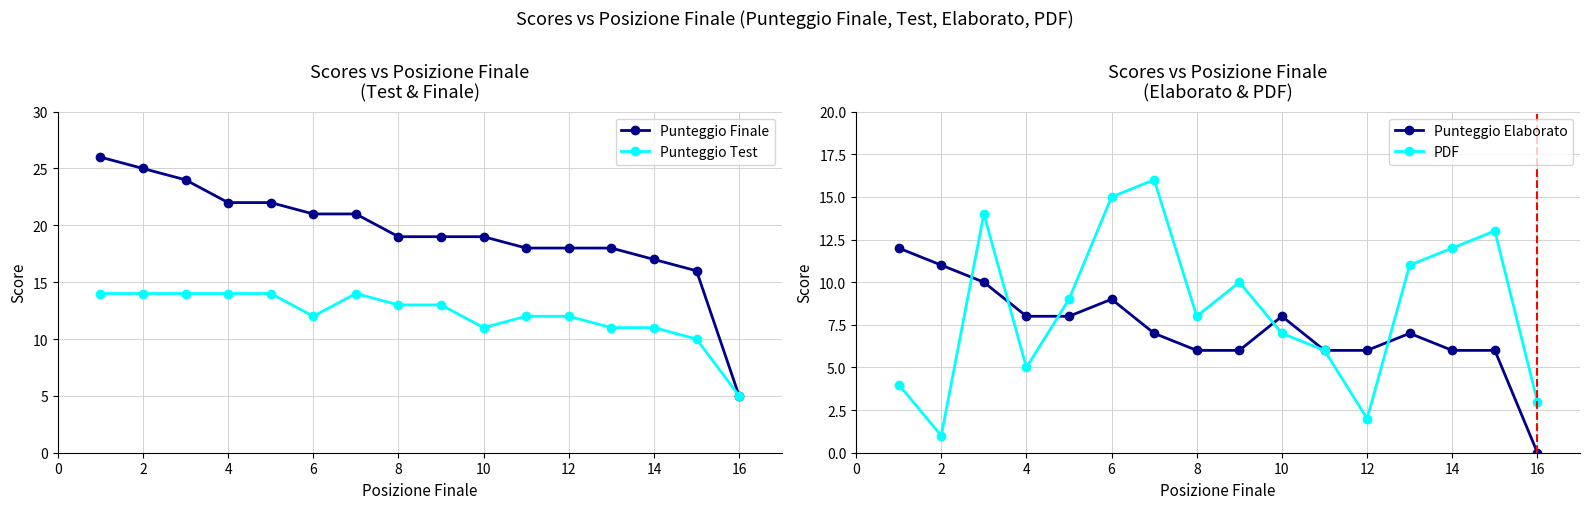

Which category has the lowest value in the Punteggio Finale series?

16